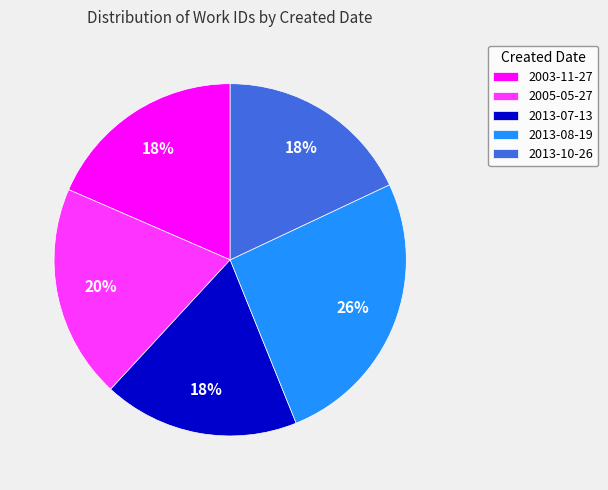

What is the largest slice in the pie chart?

2013-08-19